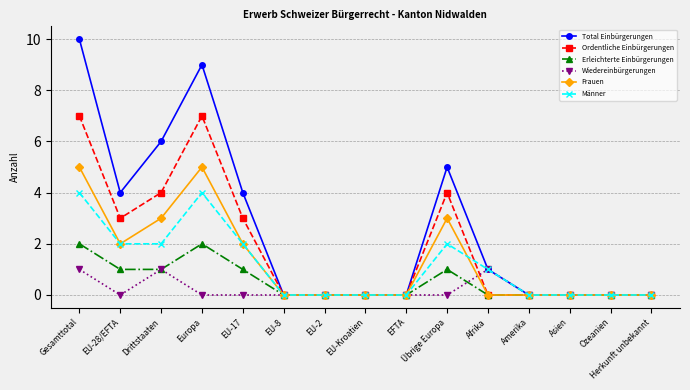

True or false: Frauen has a value of 0 at Ozeanien.

True